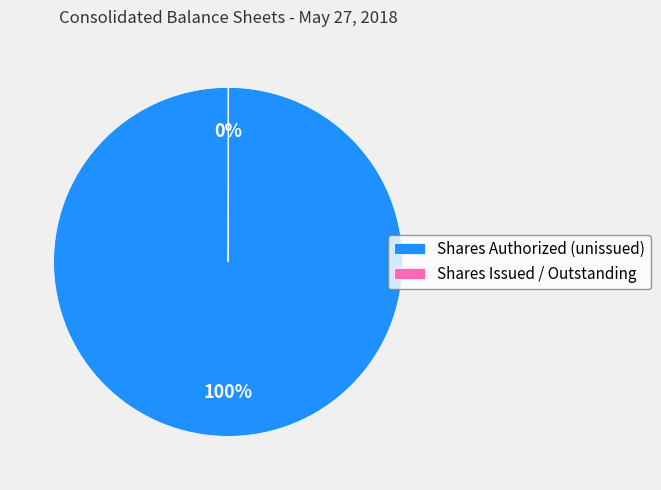

What percentage is the Shares Authorized (unissued) slice, to the nearest percent?

100%